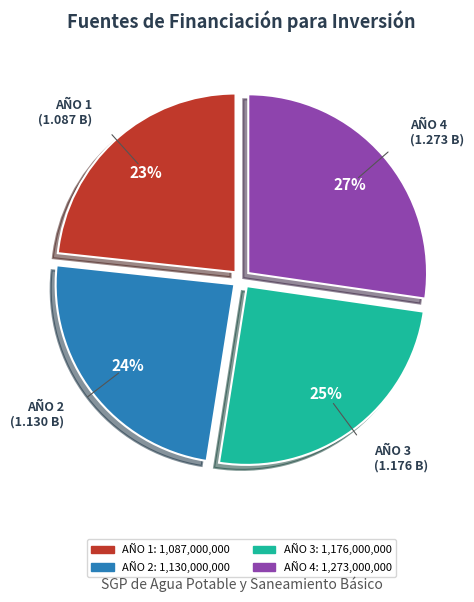

Do AÑO 1 and AÑO 2 together represent more than half of the pie?

No